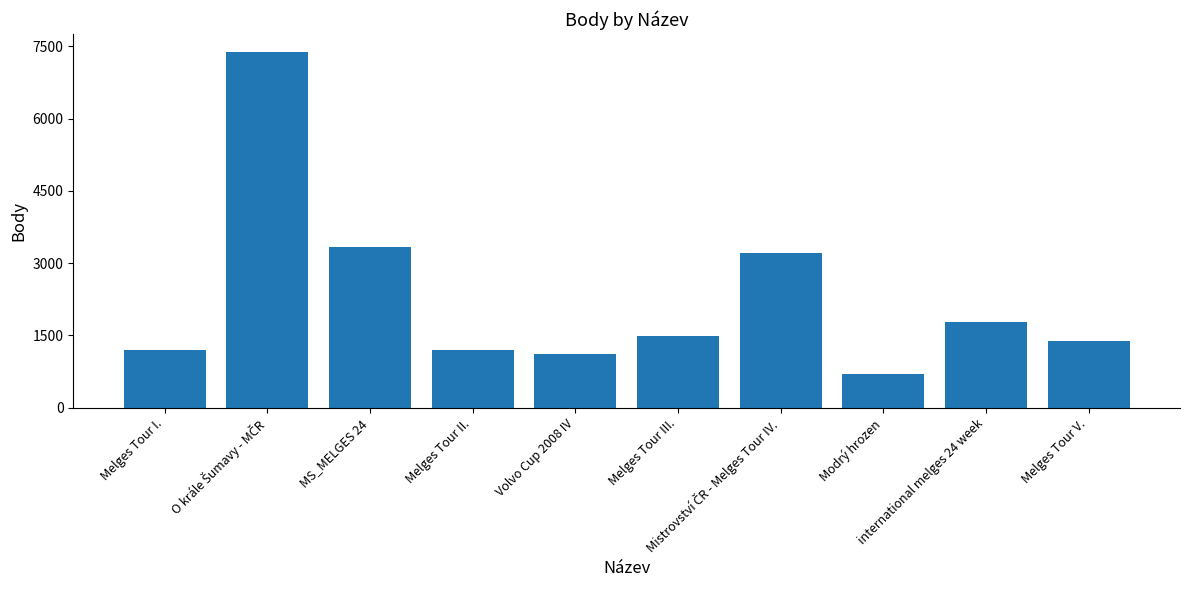

Is it true that the value at Modrý hrozen is 703?

True